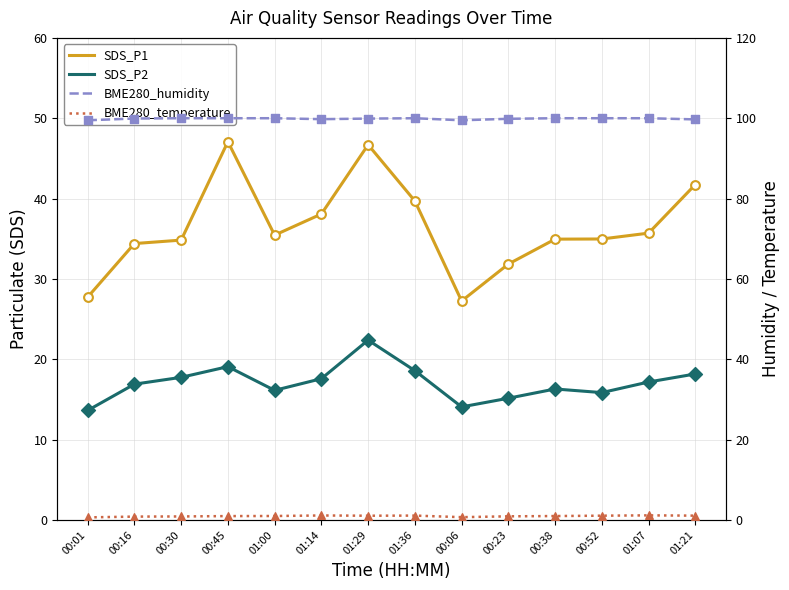

Is the value of SDS_P1 at 00:06 greater than the value of BME280_temperature at 01:36?

Yes